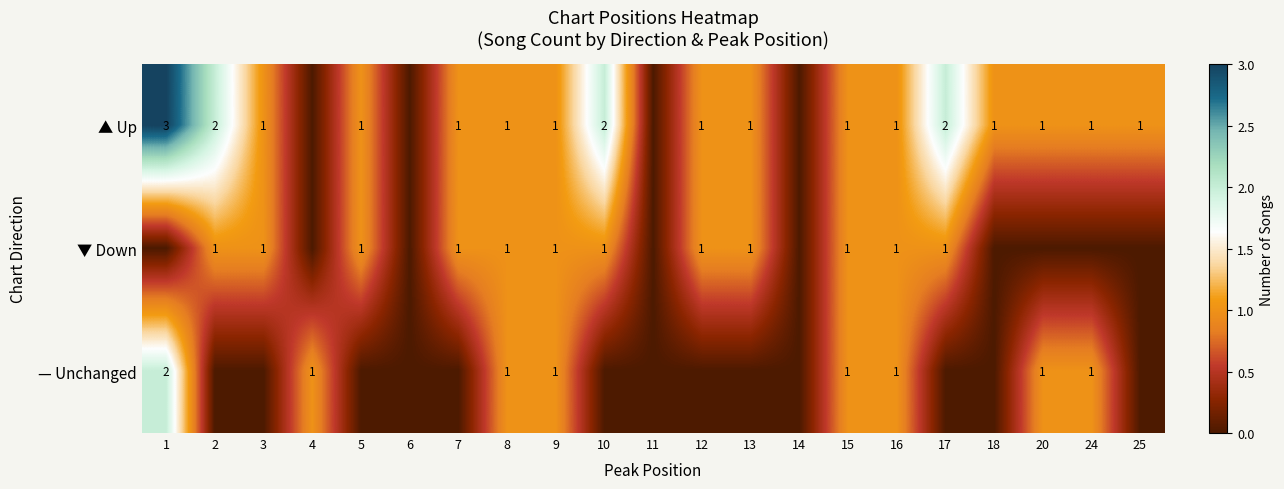

The value of ▲ Up at 7 is 1. True or false?

True